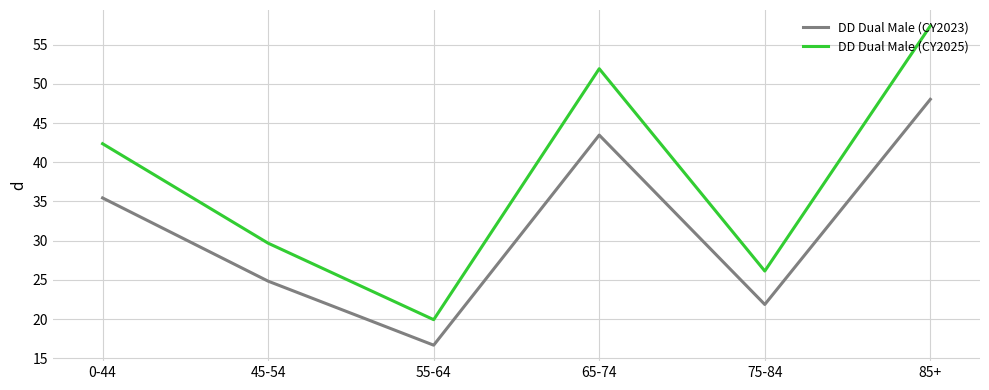

Which series has the largest total across all categories?

DD Dual Male (CY2025)